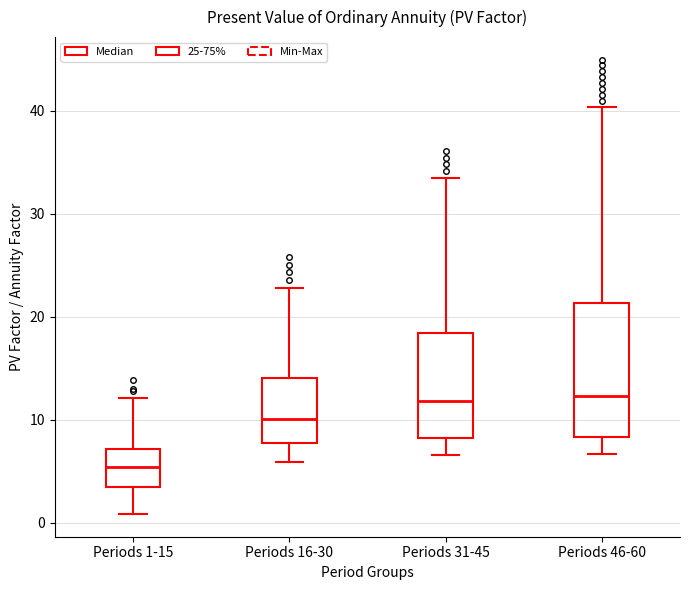

Reading left to right, transcribe this box plot: for each box, give where its median line is, the range the box spans, and where its two whiskers end, as read against the y-axis. The values are not printed on the chart, so give them approximately, as read against the axis.

Periods 1-15: median 5, box 3 to 7, whiskers 1 to 12
Periods 16-30: median 10, box 8 to 14, whiskers 6 to 23
Periods 31-45: median 12, box 8 to 18, whiskers 7 to 33
Periods 46-60: median 12, box 8 to 21, whiskers 7 to 40